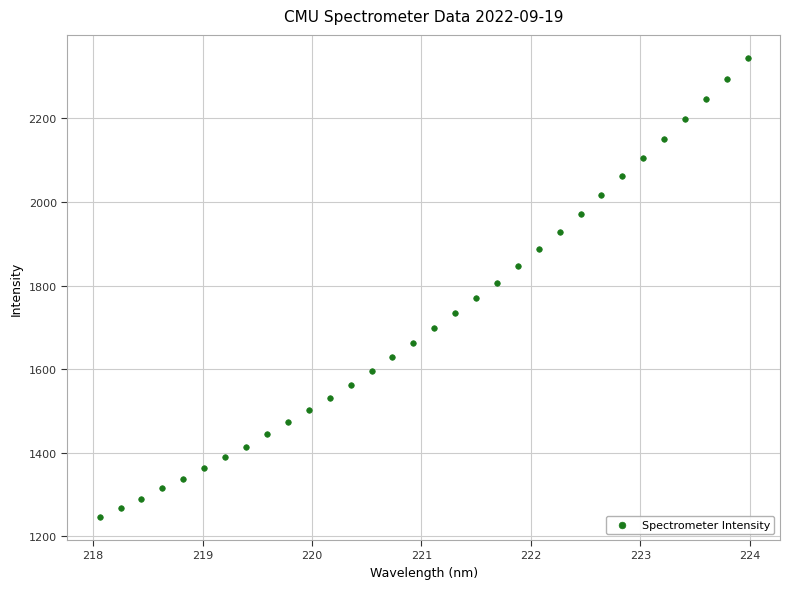

What is the range of X values (max minus min)?

5.9